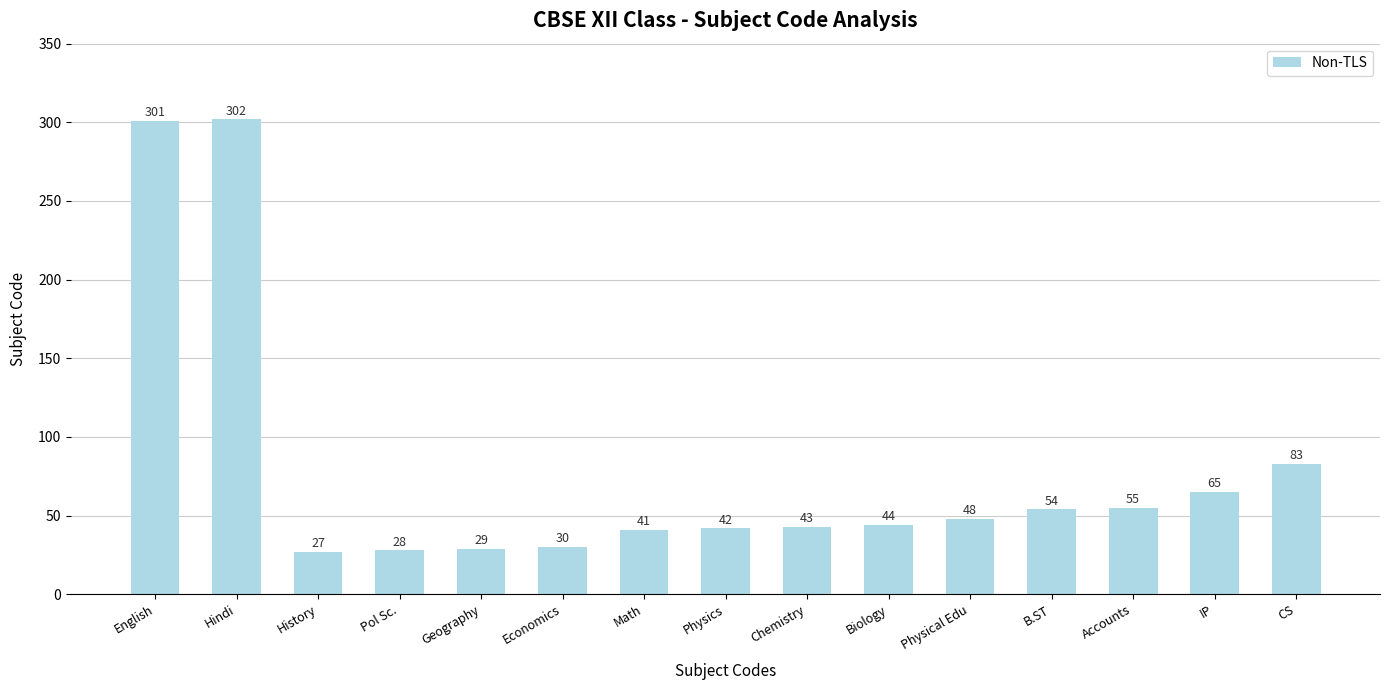

Approximately how many times larger is the value at Math compared to Physics?

1.0